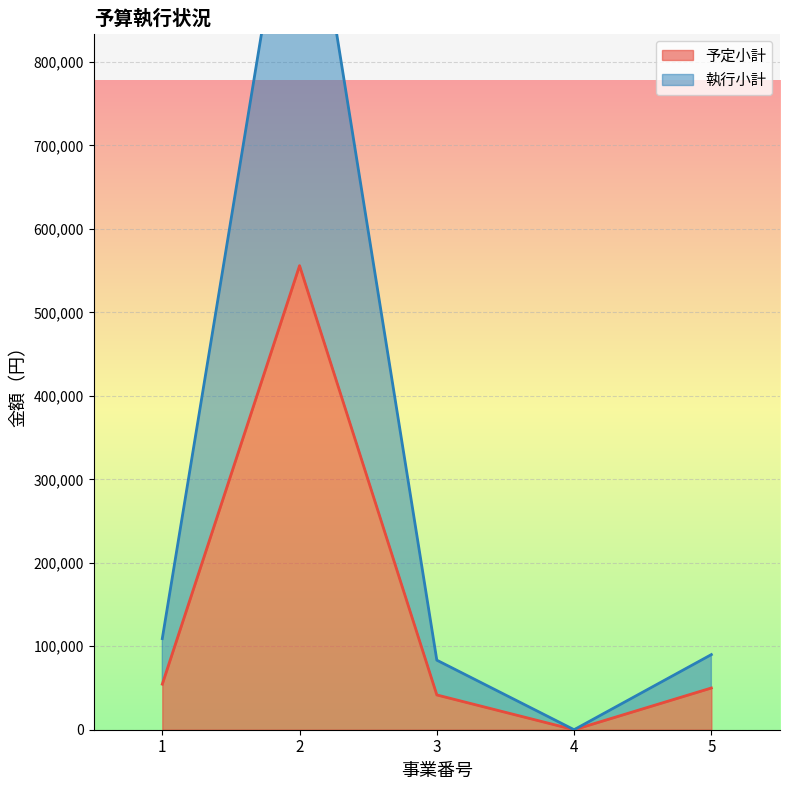

Does the chart display data point markers on the line(s)?

No